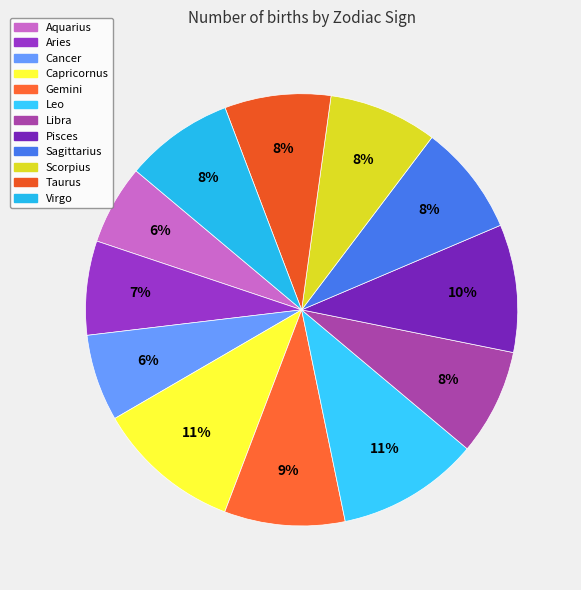

What percentage is the Aquarius slice, to the nearest percent?

6%